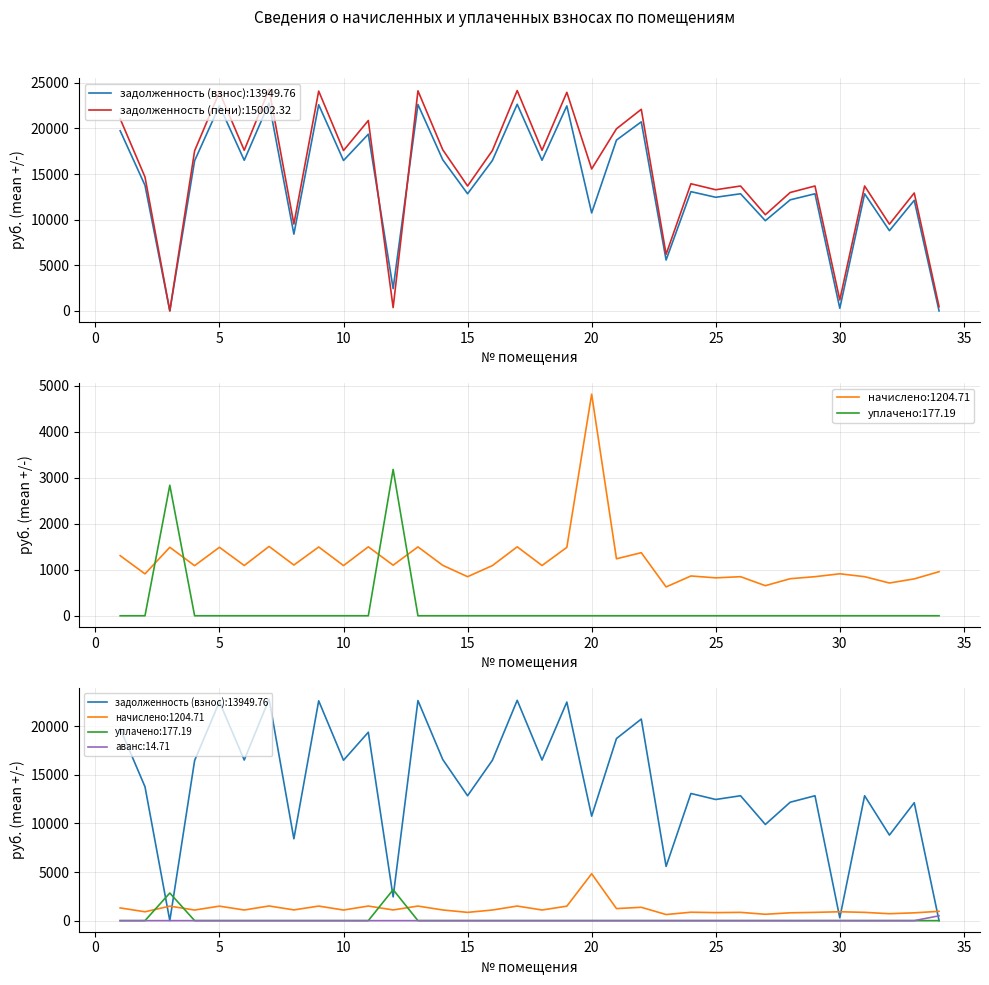

True or false: уплачено and аванс cross at least once.

False